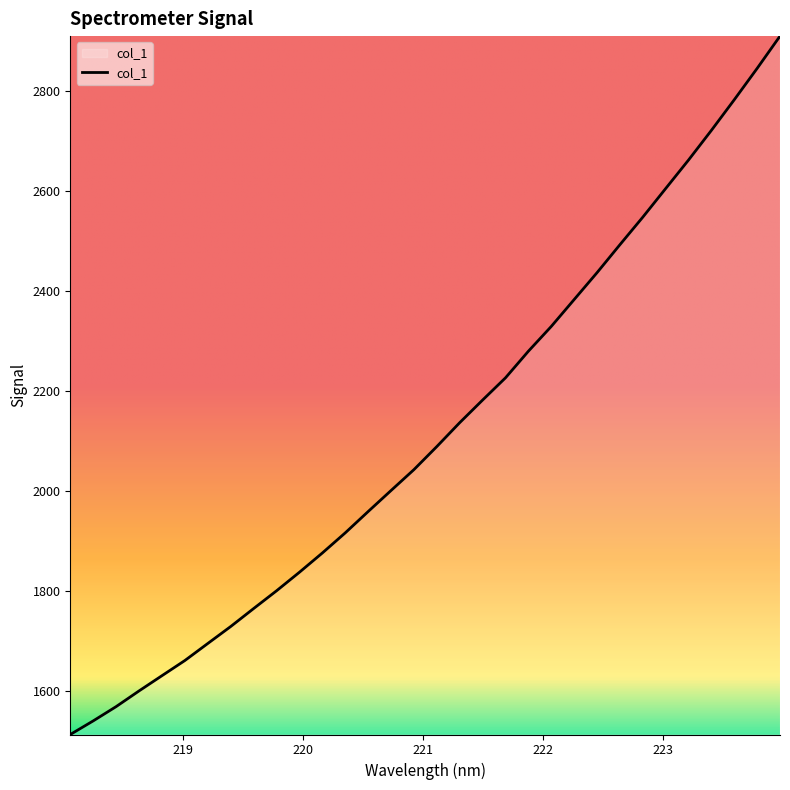

What is the difference between the maximum and minimum values?

1397.6